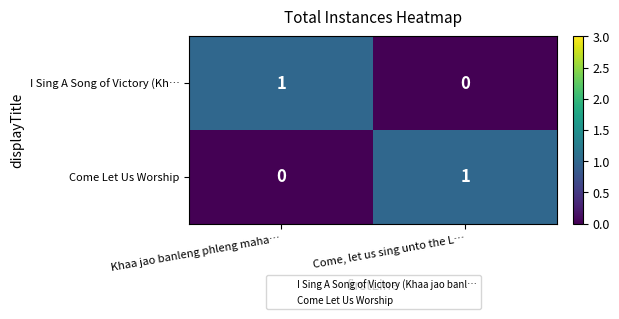

True or false: Come Let Us Worship has a value of 1 at Come, let us sing unto the L….

True